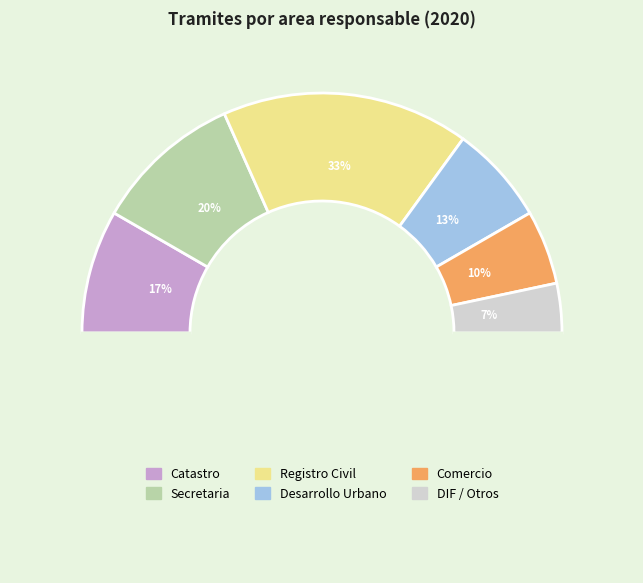

True or false: DIF Municipal / Otros accounts for 15% of the total.

False